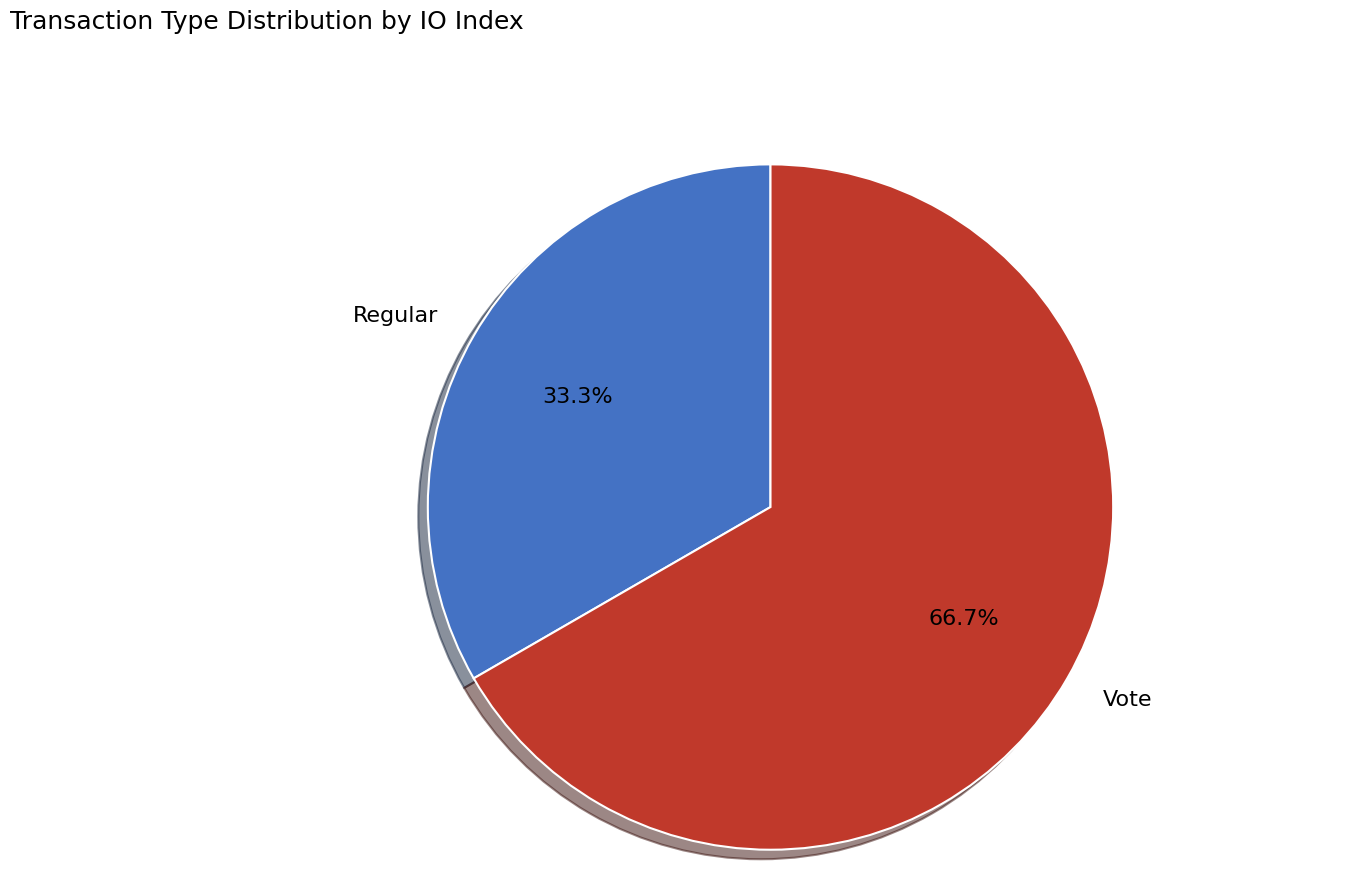

Does any single category account for the majority?

Yes